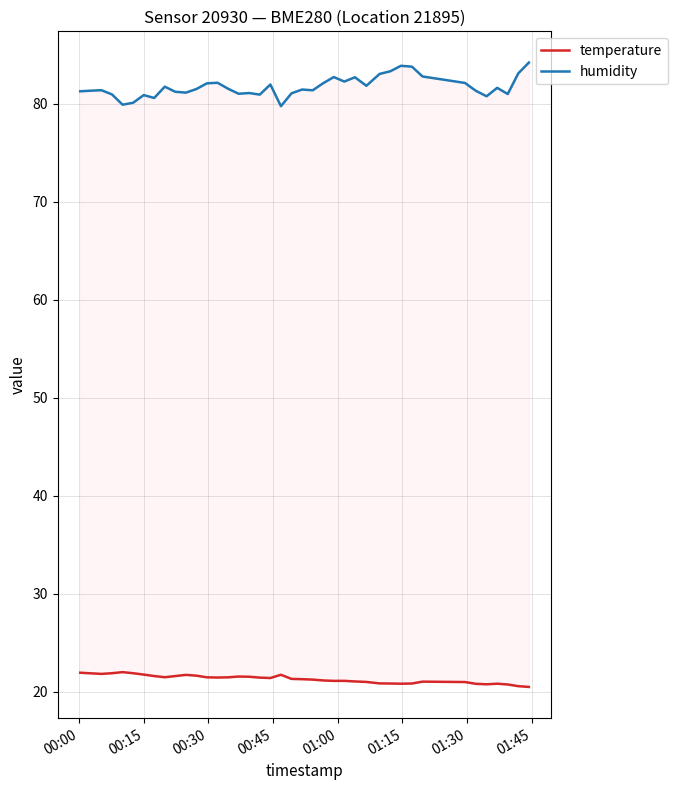

Is this an area chart (filled region under the line)?

No